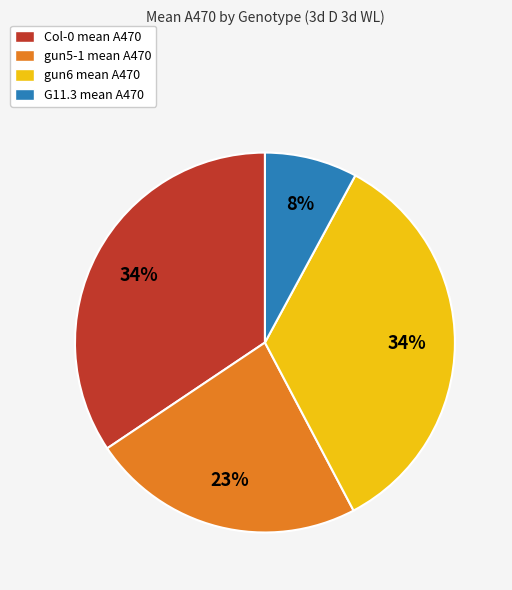

Is it true that gun6 mean A470 is 44% of the pie?

False